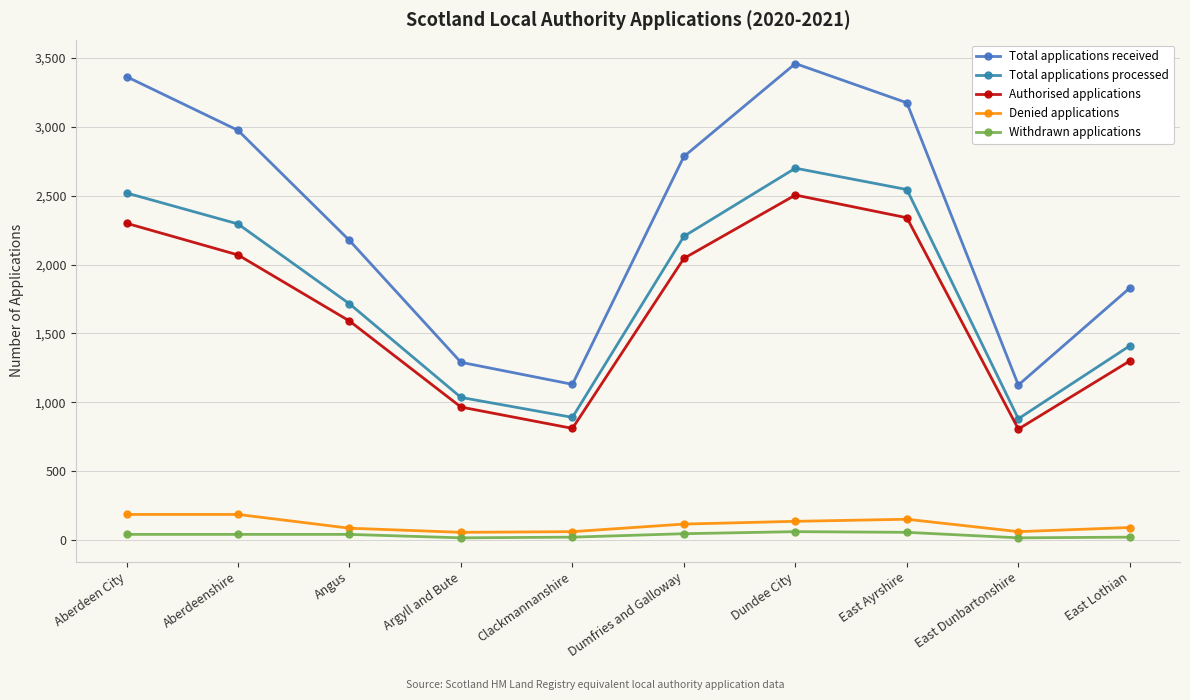

Reading left to right, list all the values displayed in this chart.

Total applications received: Aberdeen City=3365	Aberdeenshire=2975	Angus=2175	Argyll and Bute=1290	Clackmannanshire=1130	Dumfries and Galloway=2785	Dundee City=3460	East Ayrshire=3175	East Dunbartonshire=1125	East Lothian=1830
Total applications processed: Aberdeen City=2520	Aberdeenshire=2295	Angus=1715	Argyll and Bute=1035	Clackmannanshire=890	Dumfries and Galloway=2205	Dundee City=2700	East Ayrshire=2545	East Dunbartonshire=880	East Lothian=1410
Authorised applications: Aberdeen City=2300	Aberdeenshire=2070	Angus=1590	Argyll and Bute=965	Clackmannanshire=810	Dumfries and Galloway=2045	Dundee City=2505	East Ayrshire=2340	East Dunbartonshire=805	East Lothian=1300
Denied applications: Aberdeen City=185	Aberdeenshire=185	Angus=85	Argyll and Bute=55	Clackmannanshire=60	Dumfries and Galloway=115	Dundee City=135	East Ayrshire=150	East Dunbartonshire=60	East Lothian=90
Withdrawn applications: Aberdeen City=40	Aberdeenshire=40	Angus=40	Argyll and Bute=15	Clackmannanshire=20	Dumfries and Galloway=45	Dundee City=60	East Ayrshire=55	East Dunbartonshire=15	East Lothian=20